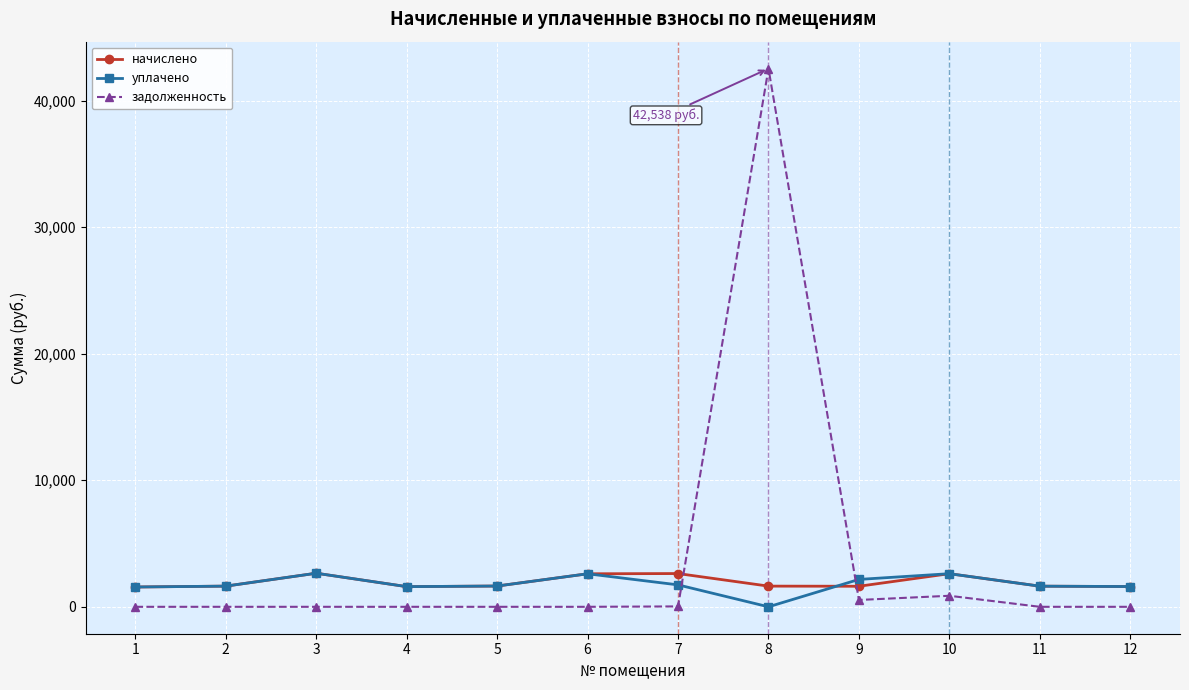

In уплачено, how many points are higher than both neighbors (excluding endpoints)?

3